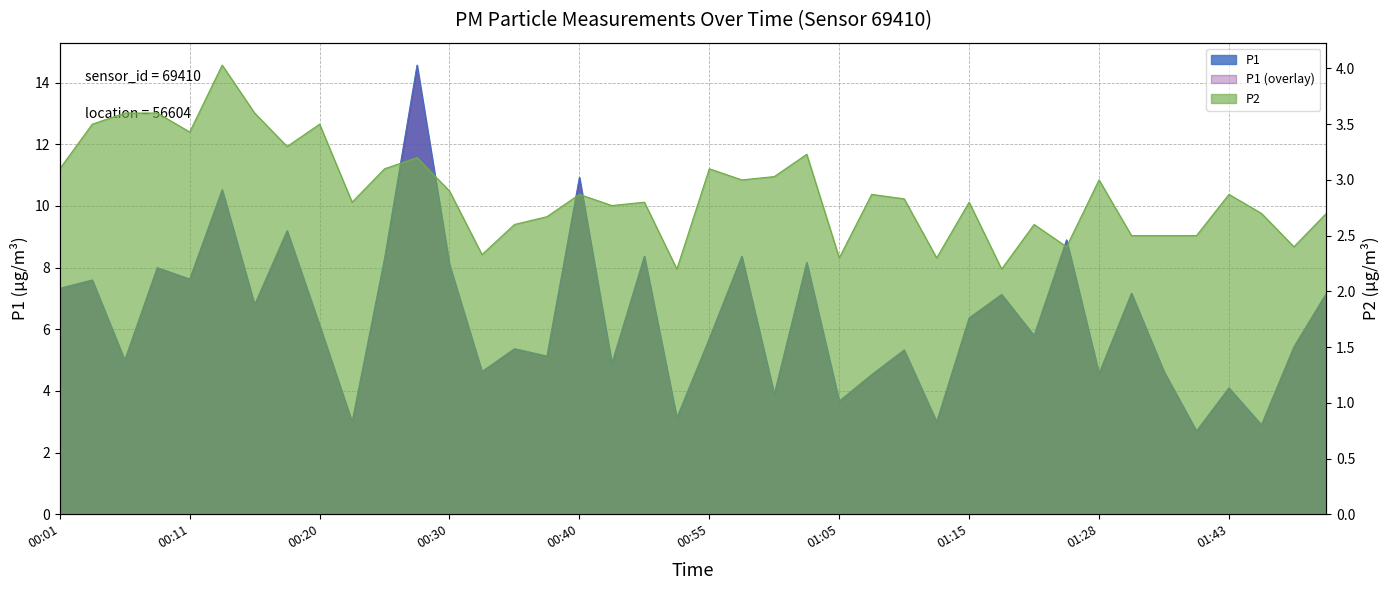

List the series in order of their overall mean, lowest first.

P2, P1